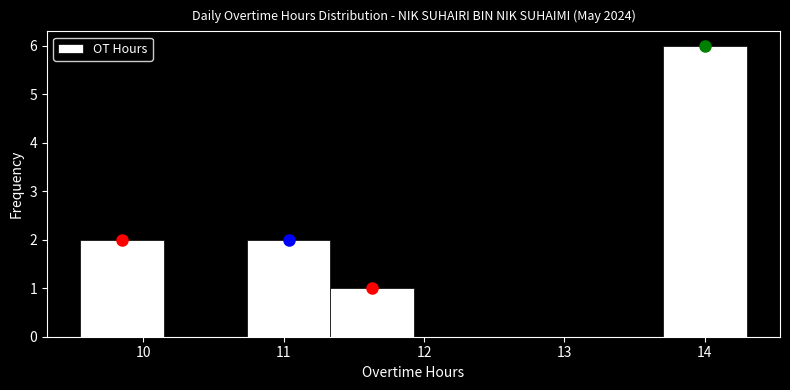

Reading left to right, transcribe this chart: for each bar, give the range it covers on the x-axis and its height. Neither the bar edges nor the heights are printed on the chart, so give them approximately, as read against the axes.

9.6 to 10.1: 2
10.1 to 10.7: 0
10.7 to 11.3: 2
11.3 to 11.9: 1
11.9 to 12.5: 0
12.5 to 13.1: 0
13.1 to 13.7: 0
13.7 to 14.3: 6